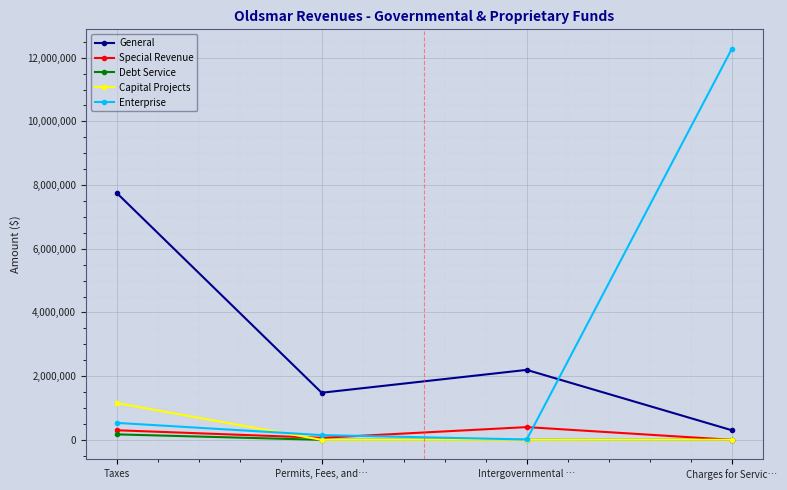

Is this an area chart (filled region under the line)?

No